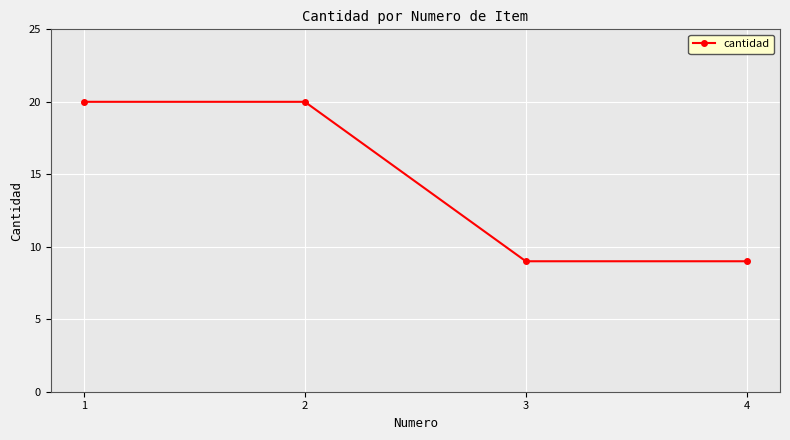

Reading left to right, extract all data points from this chart.

20	20	9	9